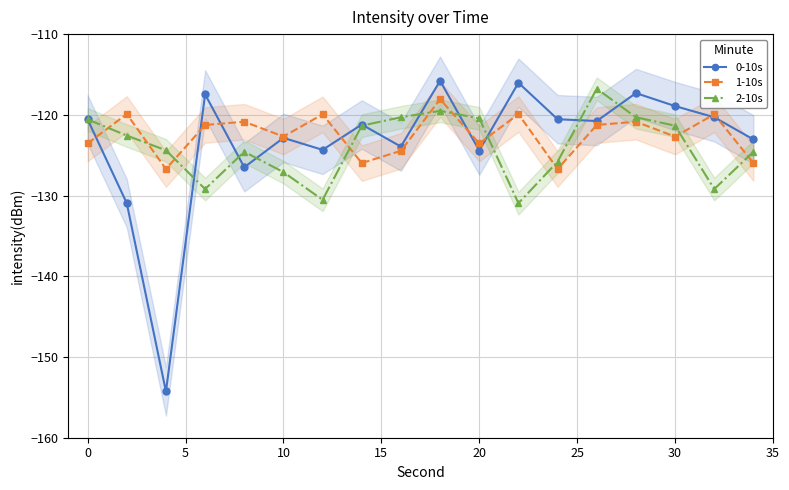

Is the value of 2-10s at 10 greater than the value of 1-10s at 12?

No